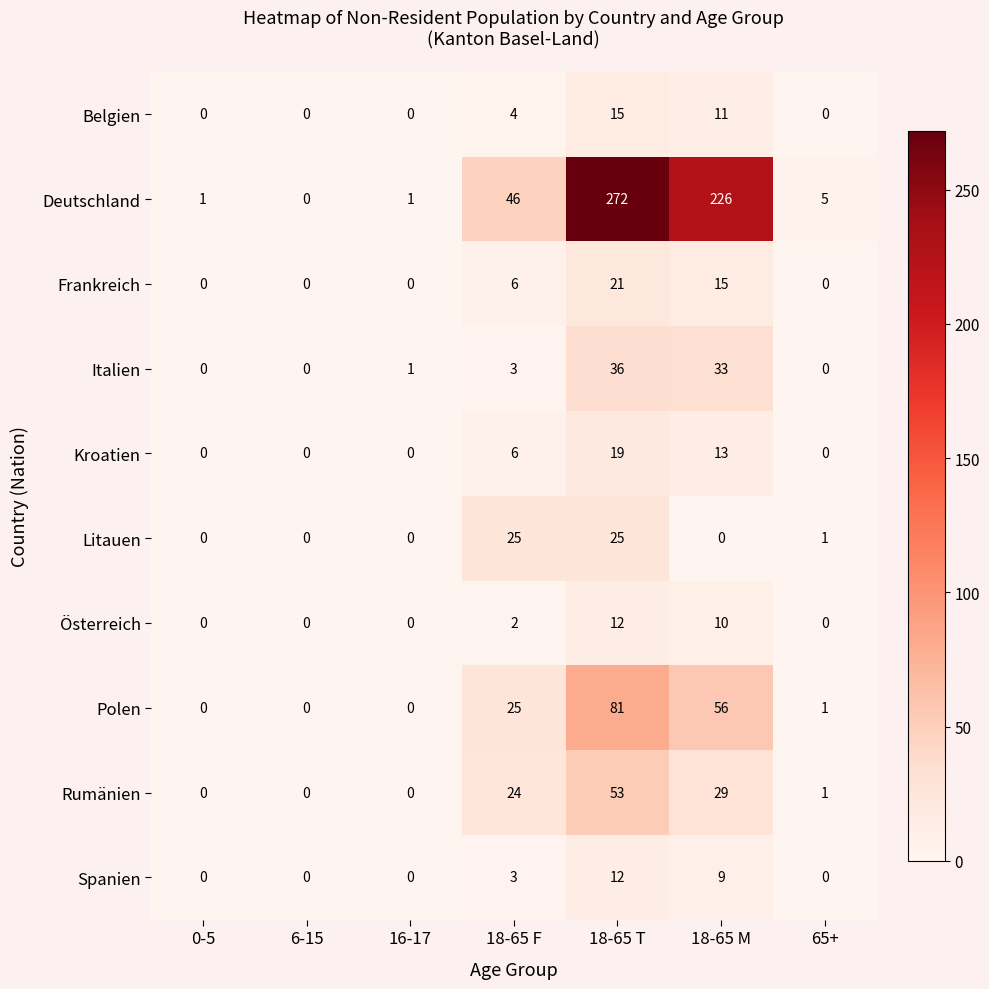

The Rumänien series shows 77 at 18-65 T. True or false?

False